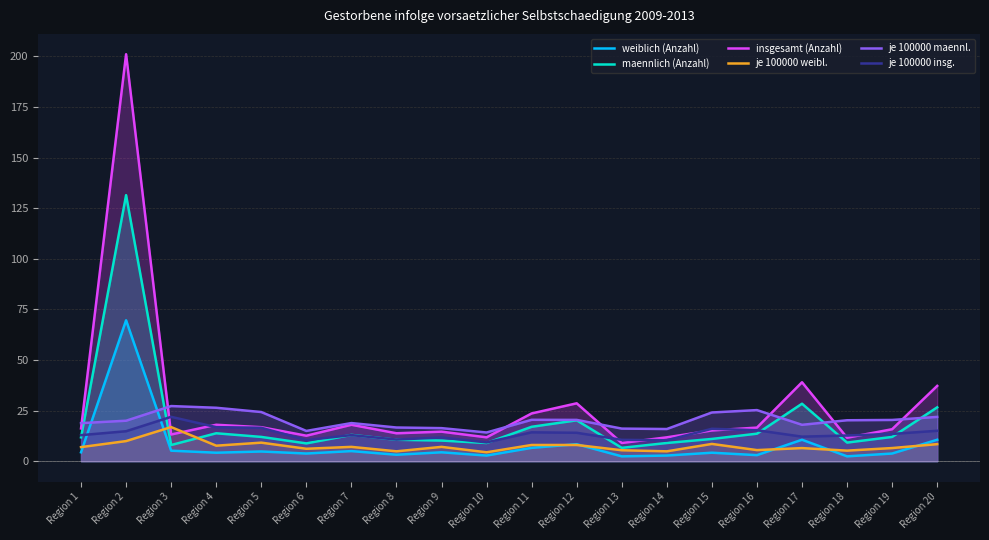

The weiblich (Anzahl) series shows 6.8 at Region 3. True or false?

False